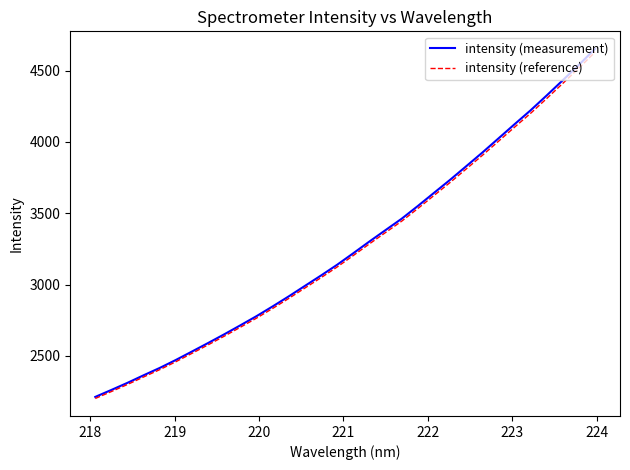

True or false: intensity (reference) has more than 0 points higher than both neighbors.

False